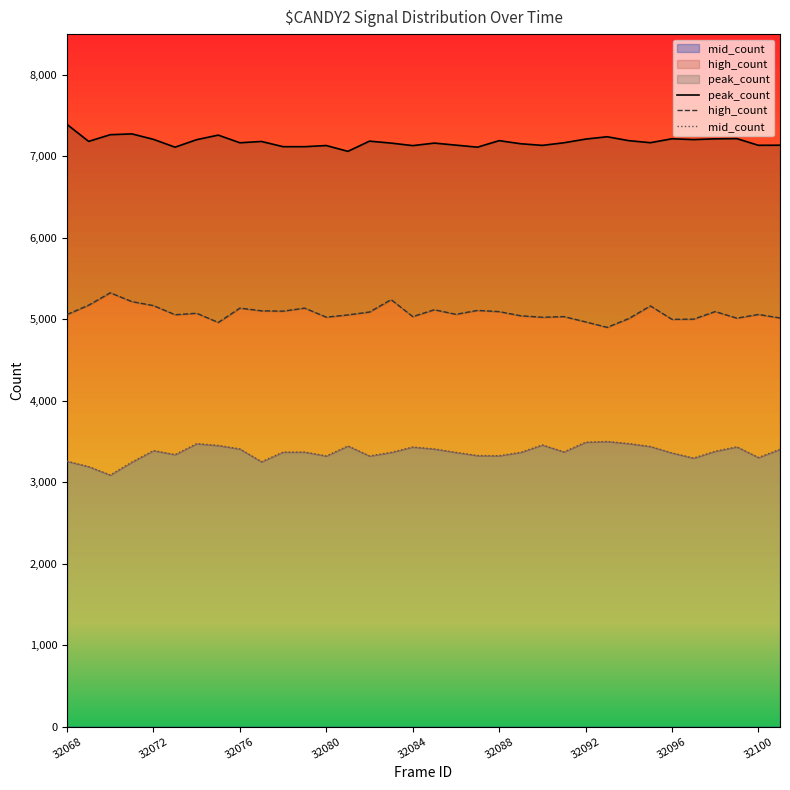

What is the difference between the second highest and second lowest values in the peak_count series?

163